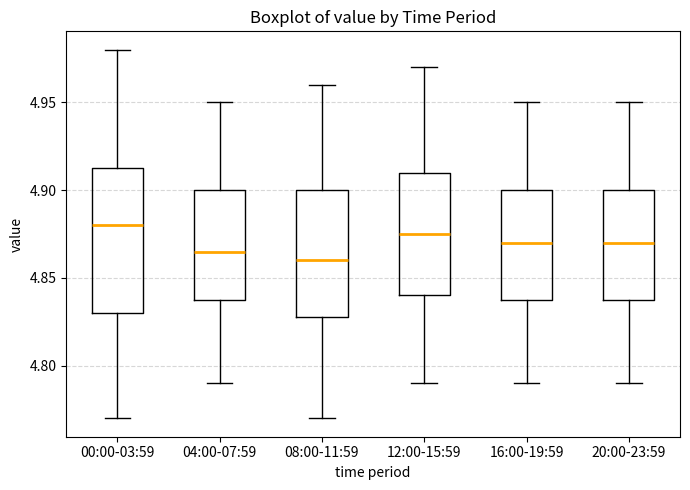

Reading left to right, transcribe this box plot: for each box, give where its median line is, the range the box spans, and where its two whiskers end, as read against the y-axis. The values are not printed on the chart, so give them approximately, as read against the axis.

00:00-03:59: median 4.880, box 4.830 to 4.915, whiskers 4.770 to 4.980
04:00-07:59: median 4.865, box 4.840 to 4.900, whiskers 4.790 to 4.950
08:00-11:59: median 4.860, box 4.830 to 4.900, whiskers 4.770 to 4.960
12:00-15:59: median 4.875, box 4.840 to 4.910, whiskers 4.790 to 4.970
16:00-19:59: median 4.870, box 4.840 to 4.900, whiskers 4.790 to 4.950
20:00-23:59: median 4.870, box 4.840 to 4.900, whiskers 4.790 to 4.950